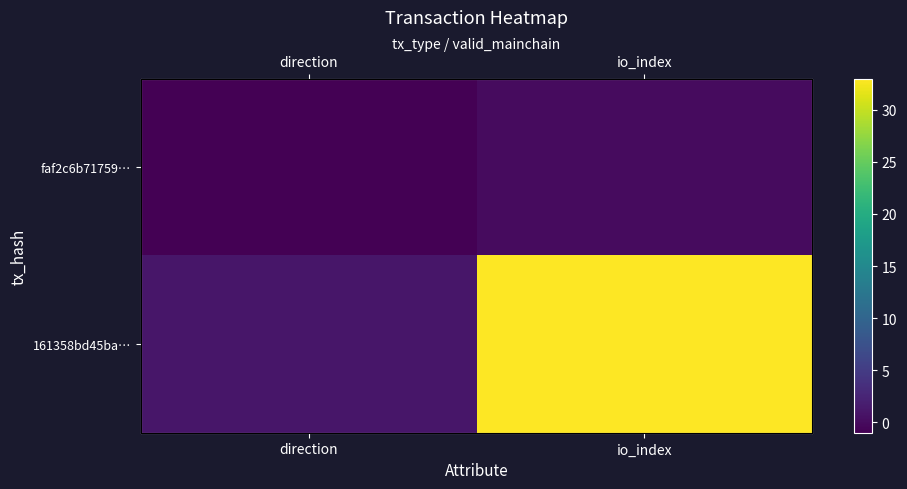

How many series are shown in this chart?

2